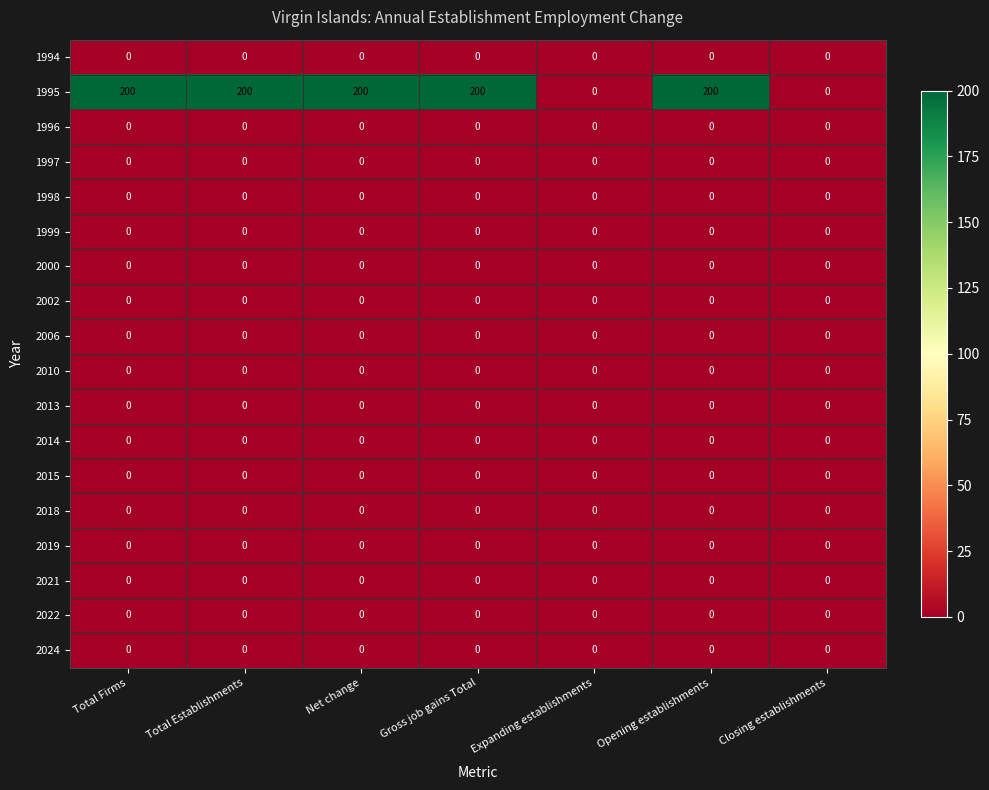

What is the total value across all series at Opening establishments?

200